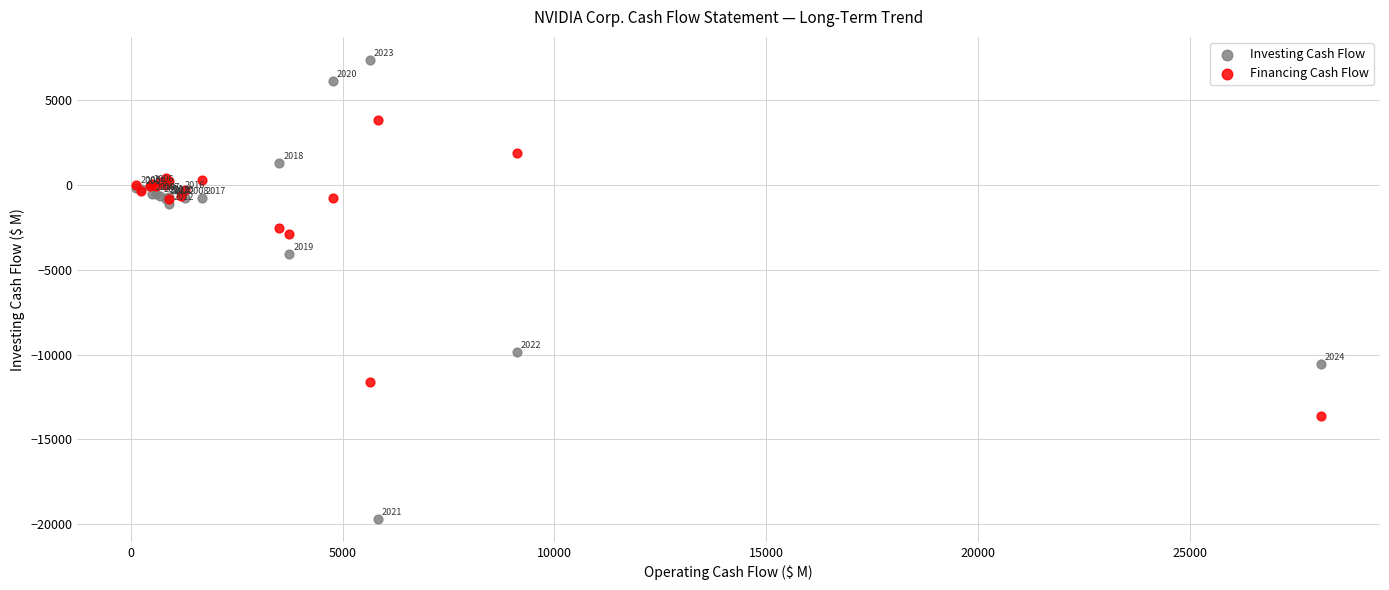

What are all the series names shown in the legend?

Investing Cash Flow, Financing Cash Flow